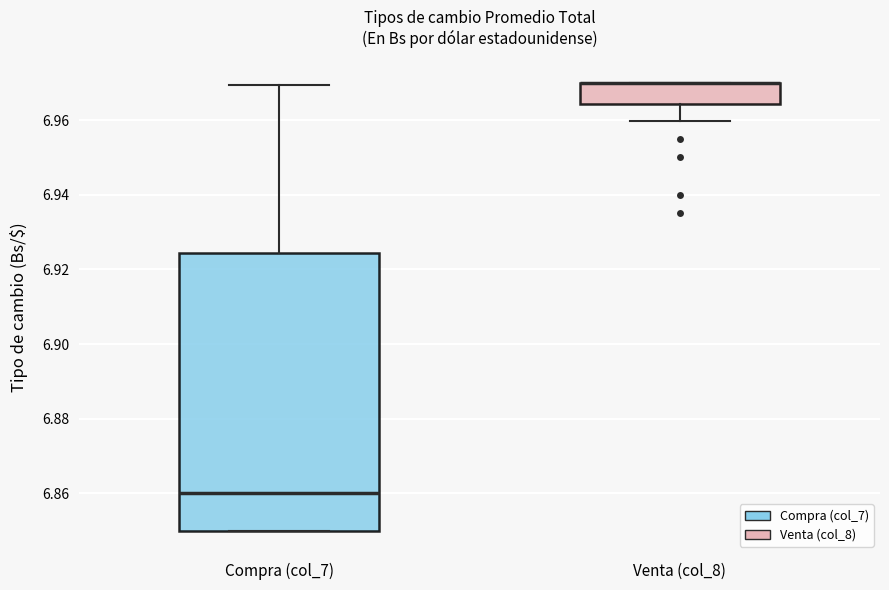

Reading left to right, transcribe this box plot: for each box, give where its median line is, the range the box spans, and where its two whiskers end, as read against the y-axis. The values are not printed on the chart, so give them approximately, as read against the axis.

Compra (col_7): median 6.860, box 6.850 to 6.924, whiskers 6.850 to 6.970
Venta (col_8): median 6.970 (drawn on the box's upper edge), box 6.964 to 6.970, whiskers 6.960 to 6.970